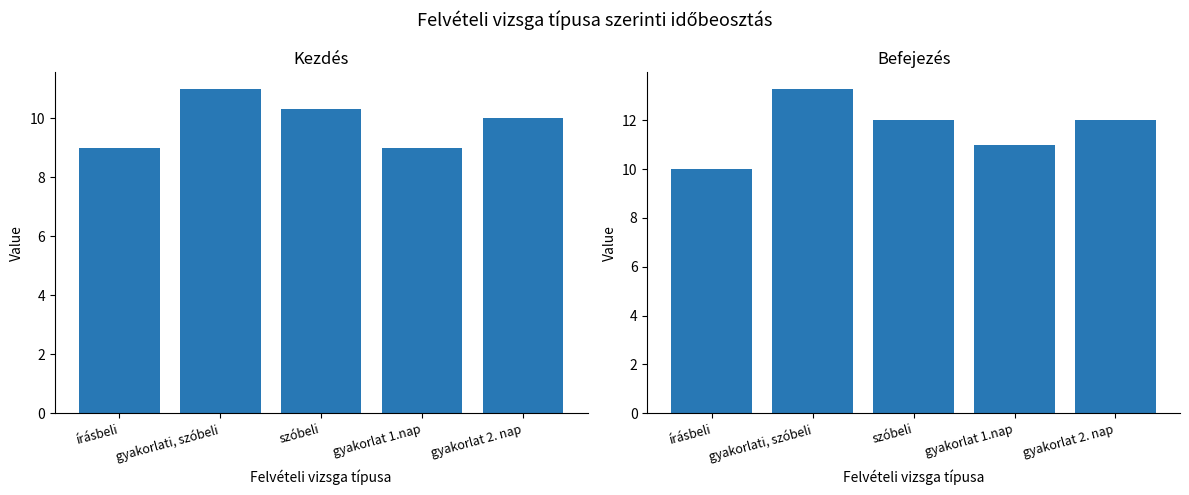

Reading left to right, list all the values displayed in this chart.

Kezdés: 9.0	11.0	10.3	9.0	10.0
Befejezés: 10.0	13.3	12.0	11.0	12.0